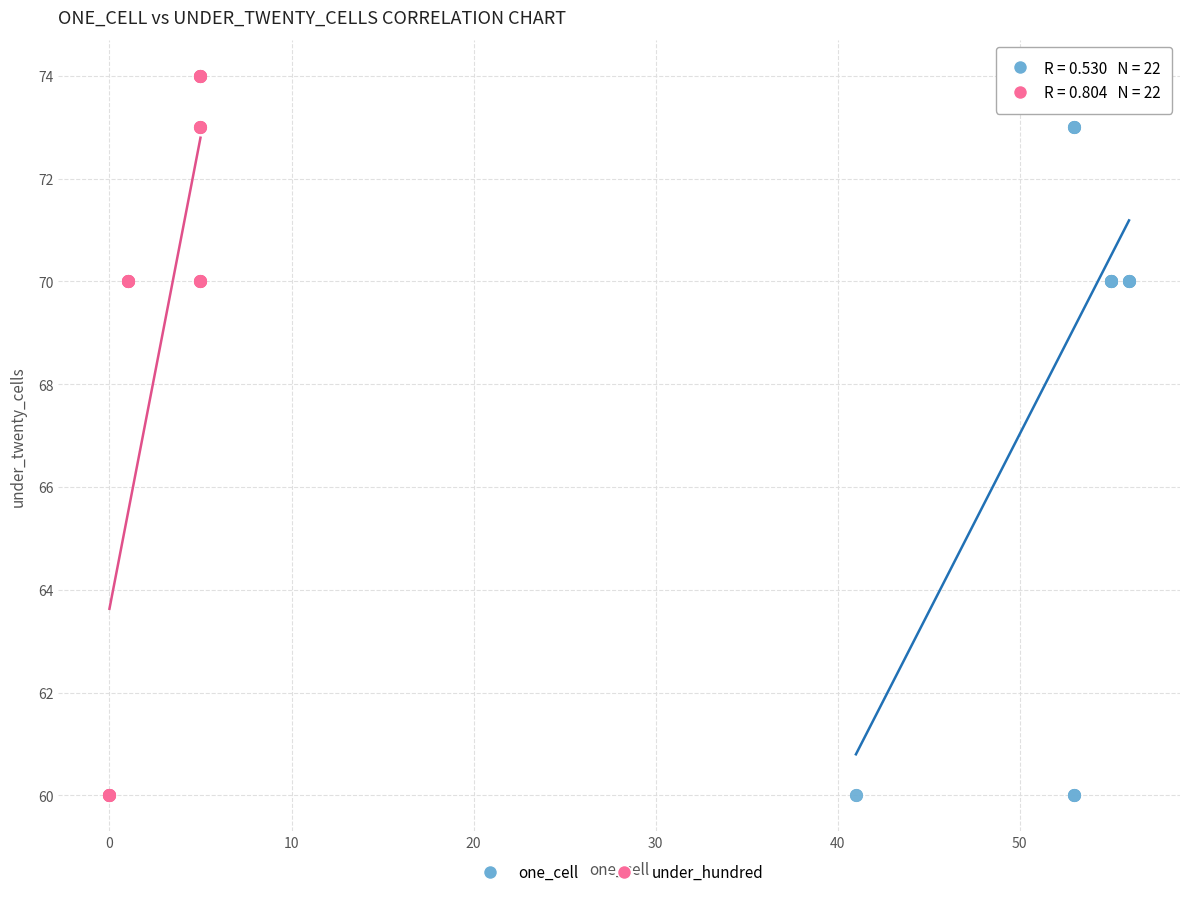

What are all the series names shown in the legend?

one_cell, under_hundred